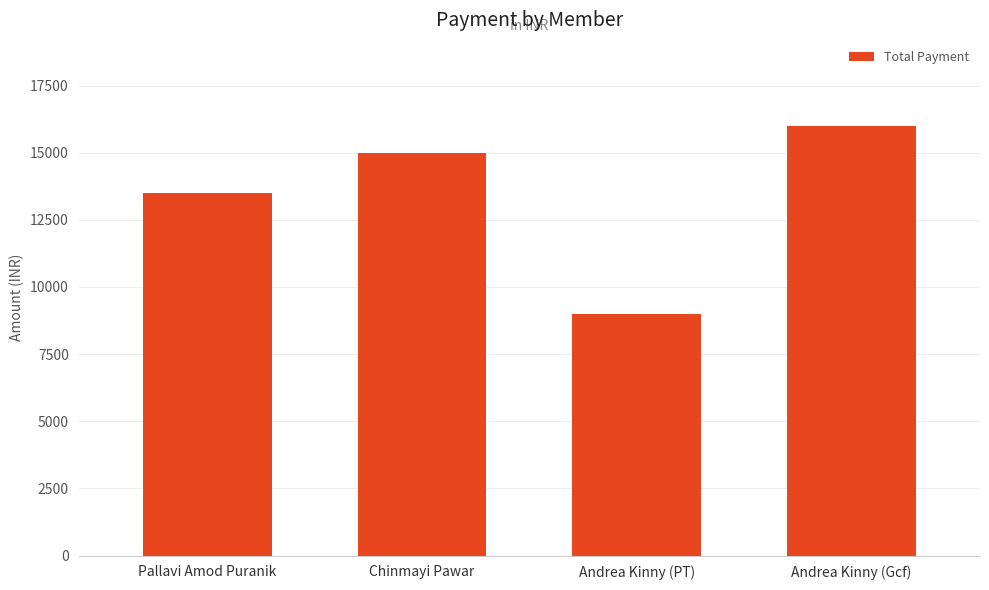

Are the bars grouped side by side (vs. stacked)?

No